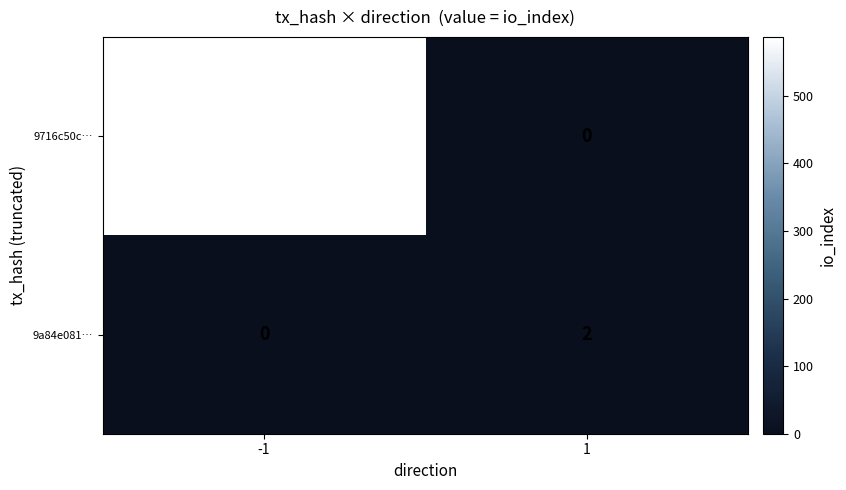

What is the sum of the 9716c50c… values at 1 and -1?

587